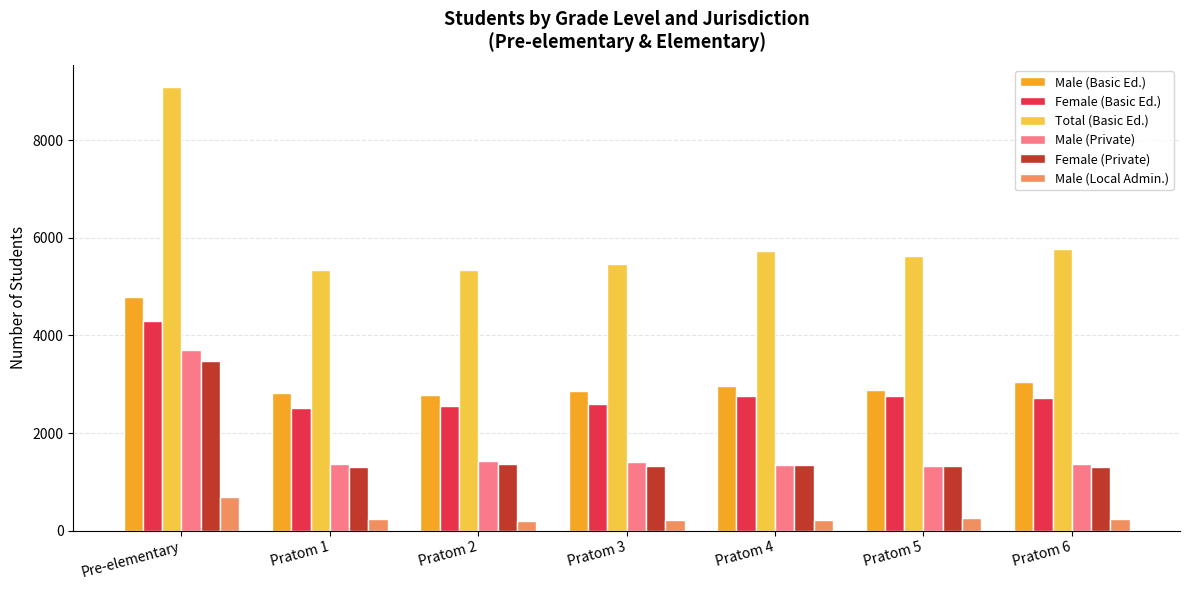

At which category is the sum across all series the highest?

Pre-elementary